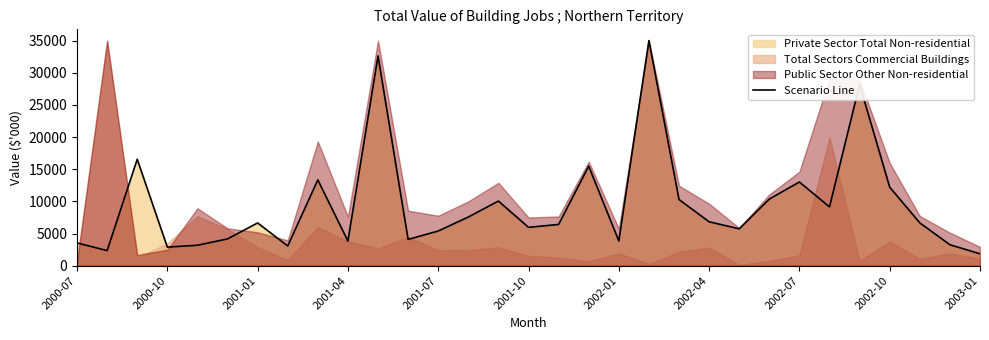

True or false: the data shows 1782 at 2000-07.

False